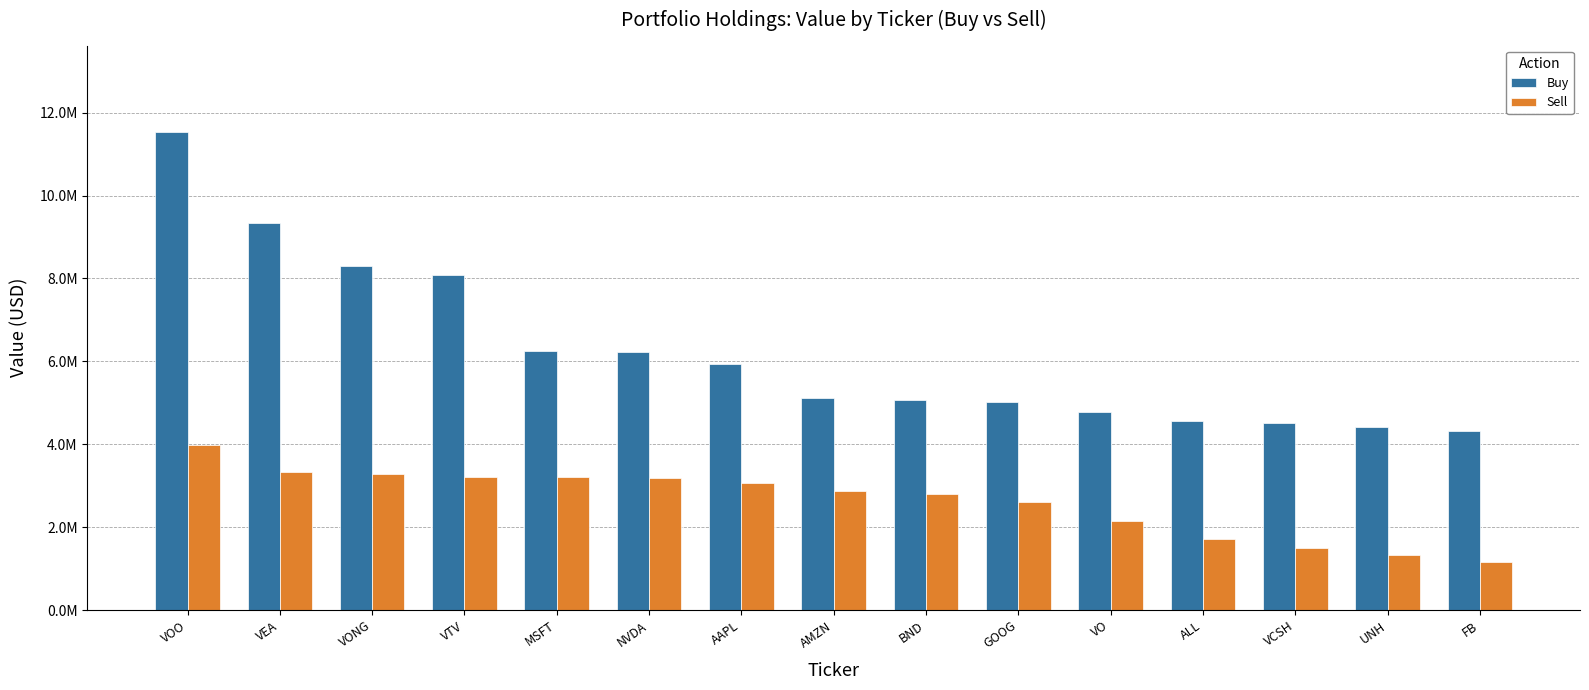

Are the bars horizontal?

No